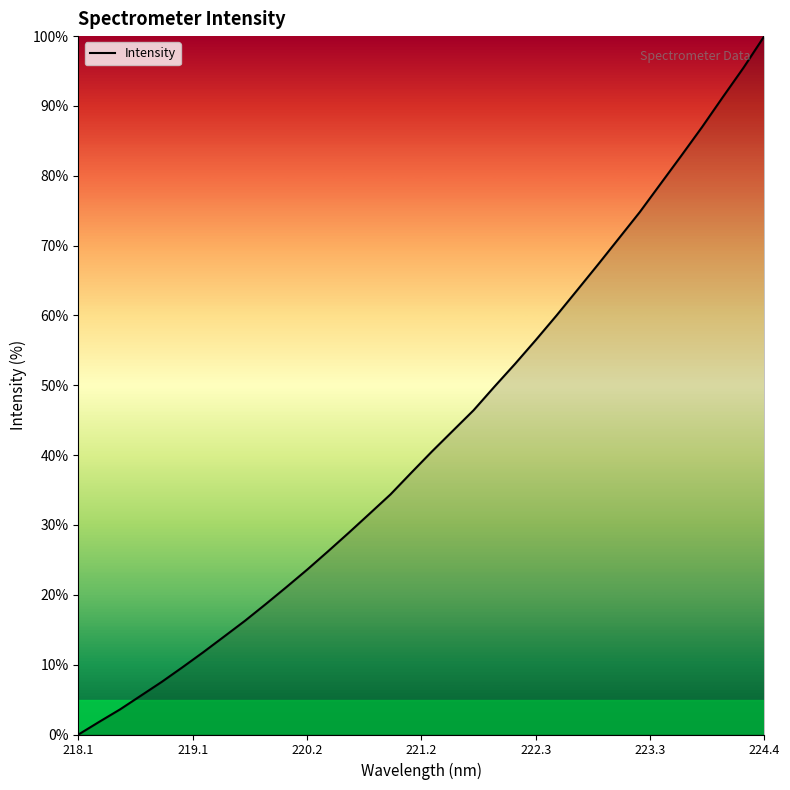

What is the difference between the maximum and minimum values?

100.0